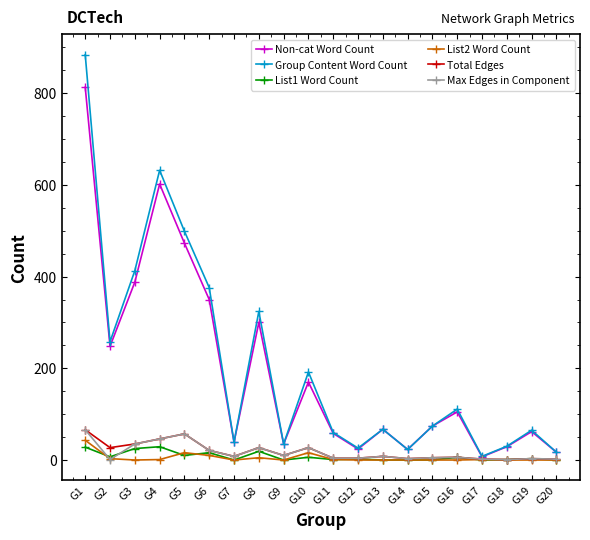

Which series changed the most between G4 and G16?

Group Content Word Count